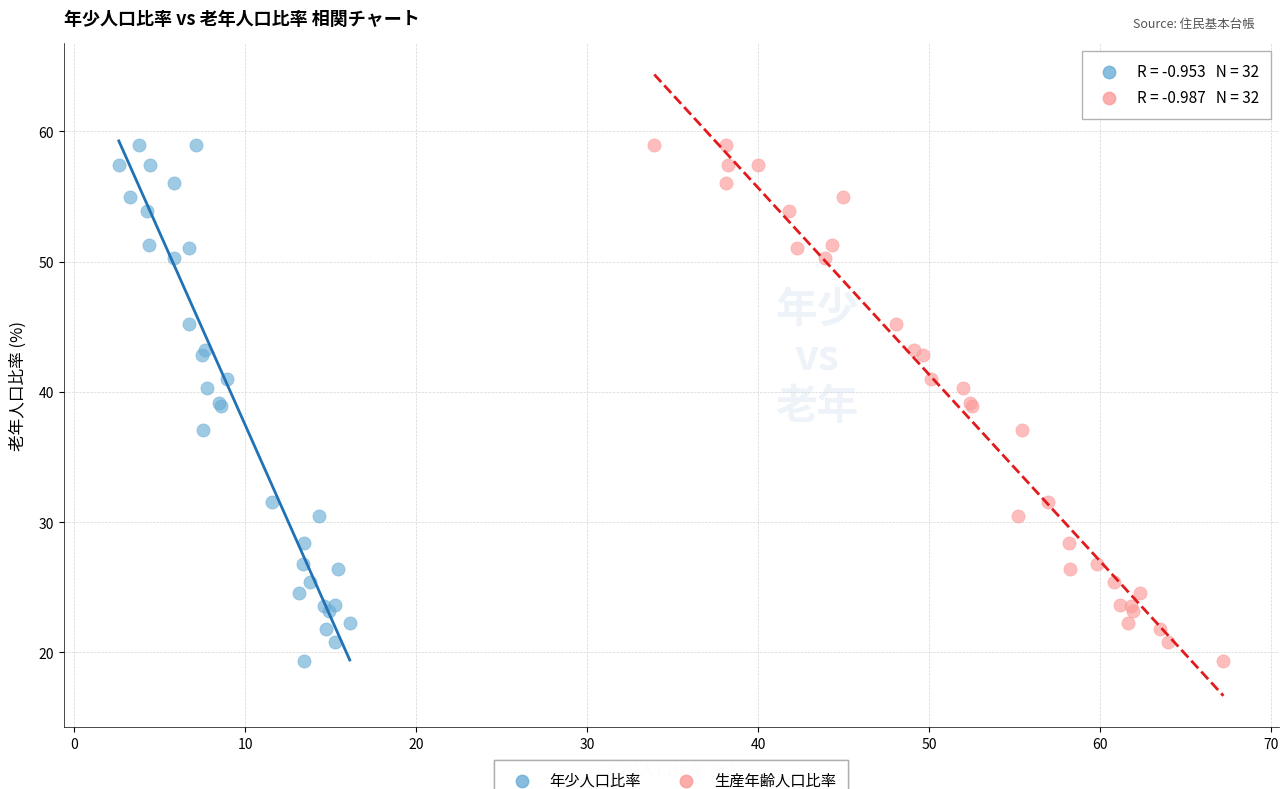

What are all the series names shown in the legend?

年少人口比率, 生産年齢人口比率